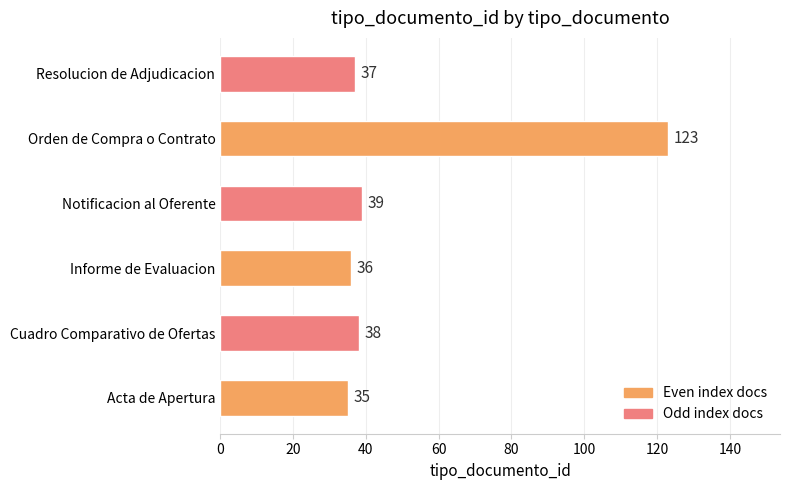

What is the difference between the second highest and minimum values?

4